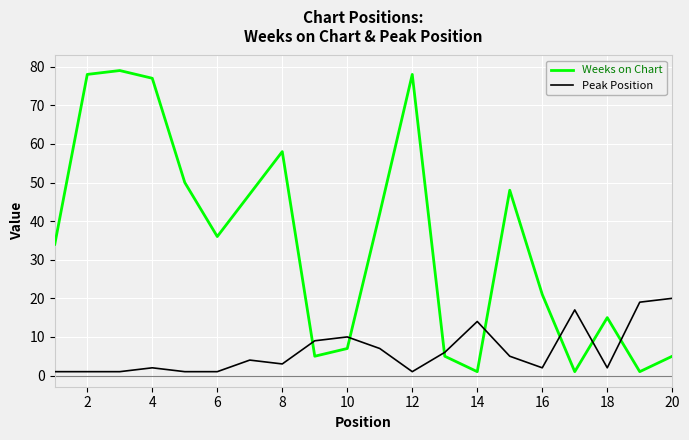

Which series has the largest range (max minus min)?

Weeks on Chart